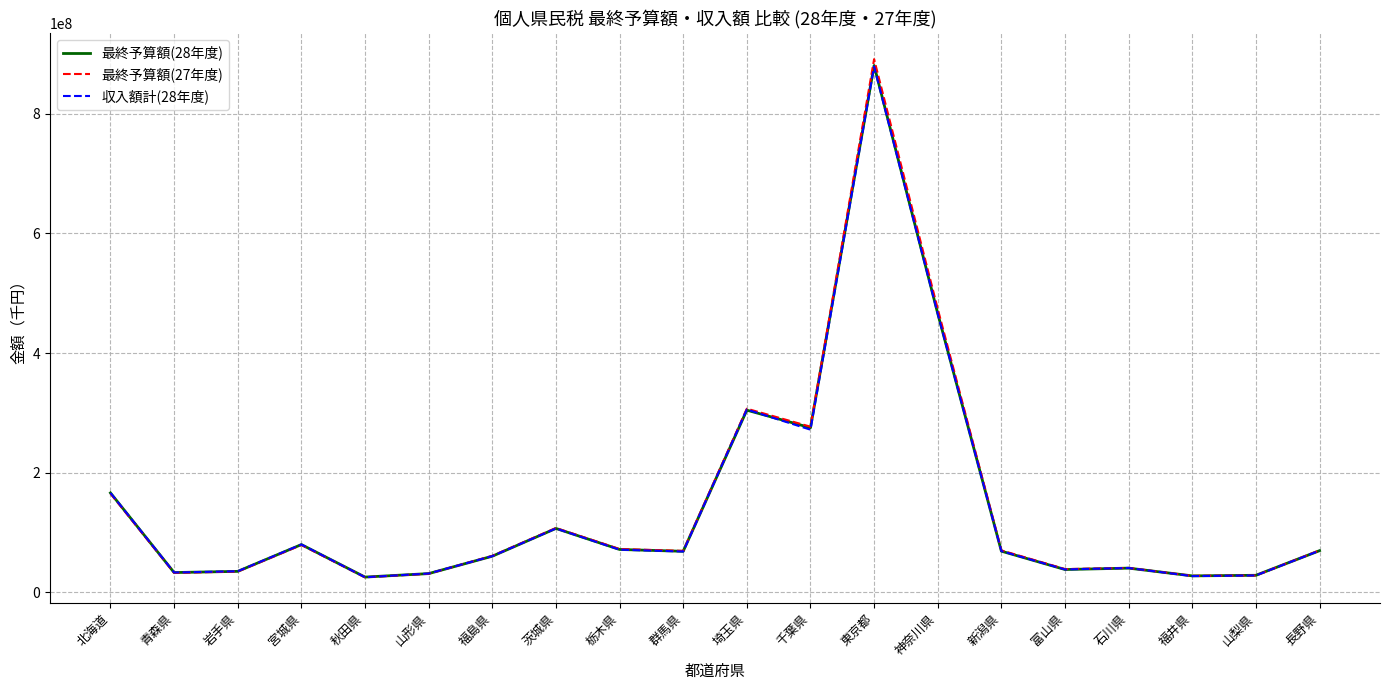

At which label is 収入額計(28年度) closest to 452087793?

神奈川県